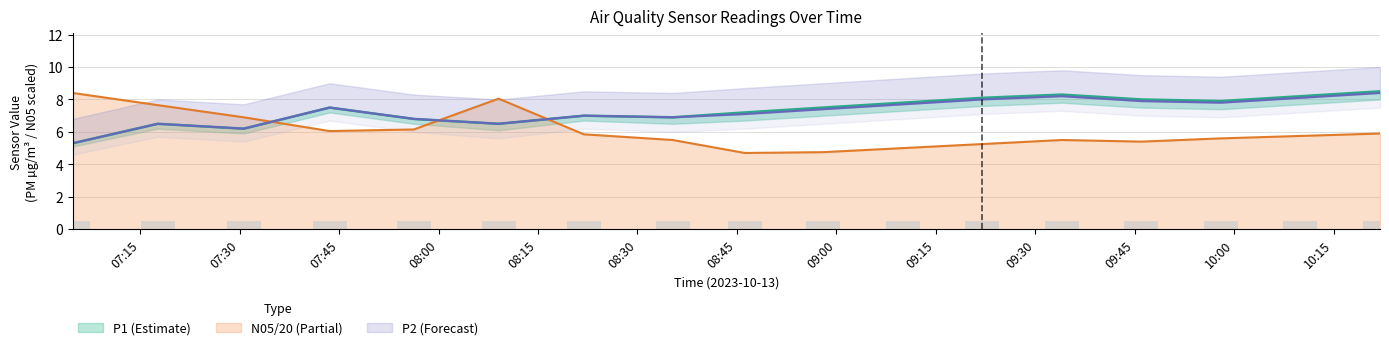

Reading right to left, transcribe all the data shown in this chart.

P1: 8.5	8.2	7.9	8.0	8.3	8.1	7.8	7.5	7.2	6.9	7.0	6.5	6.8	7.5	6.2	6.5	5.3
P2: 8.4	8.1	7.8	7.9	8.2	8.0	7.7	7.4	7.1	6.9	7.0	6.5	6.8	7.5	6.2	6.5	5.3
N05: 5.9	5.8	5.6	5.4	5.5	5.2	5.0	4.8	4.7	5.5	5.8	8.1	6.2	6.0	6.9	7.7	8.4